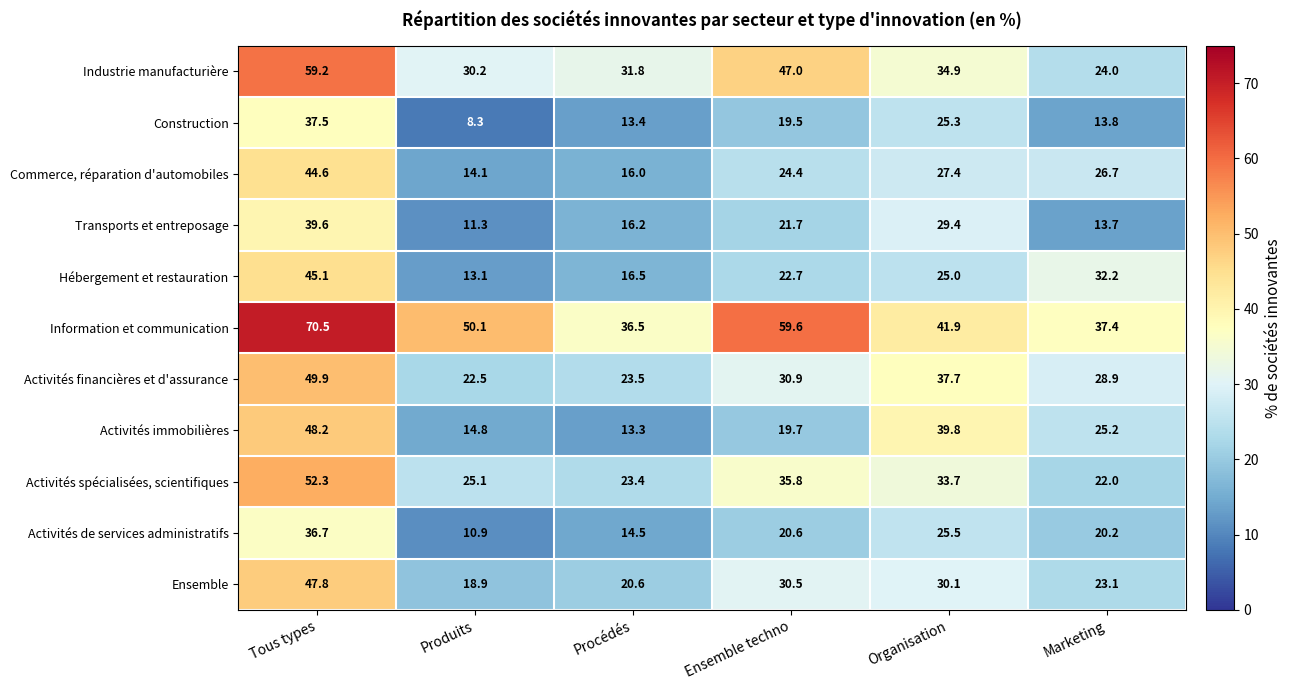

Which series has the widest spread of values?

Industrie manufacturière